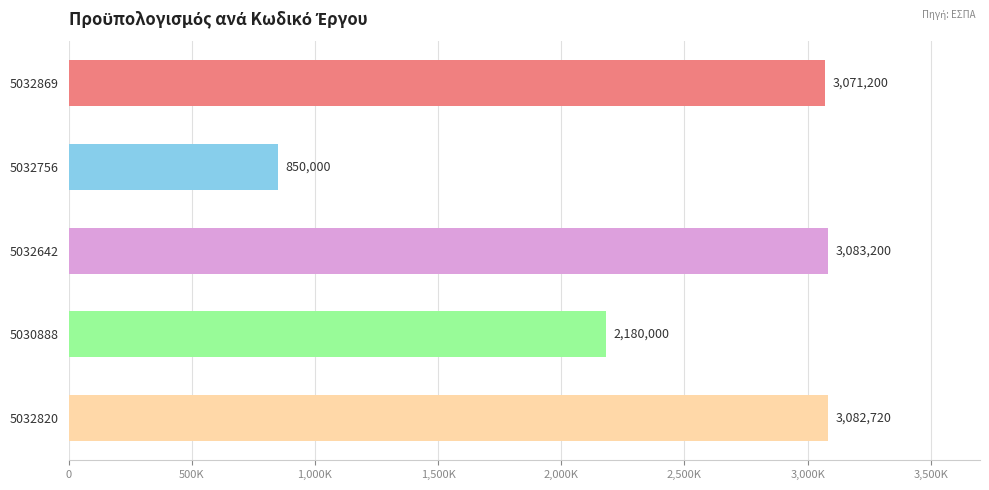

What is the difference between the maximum and minimum values?

2233200